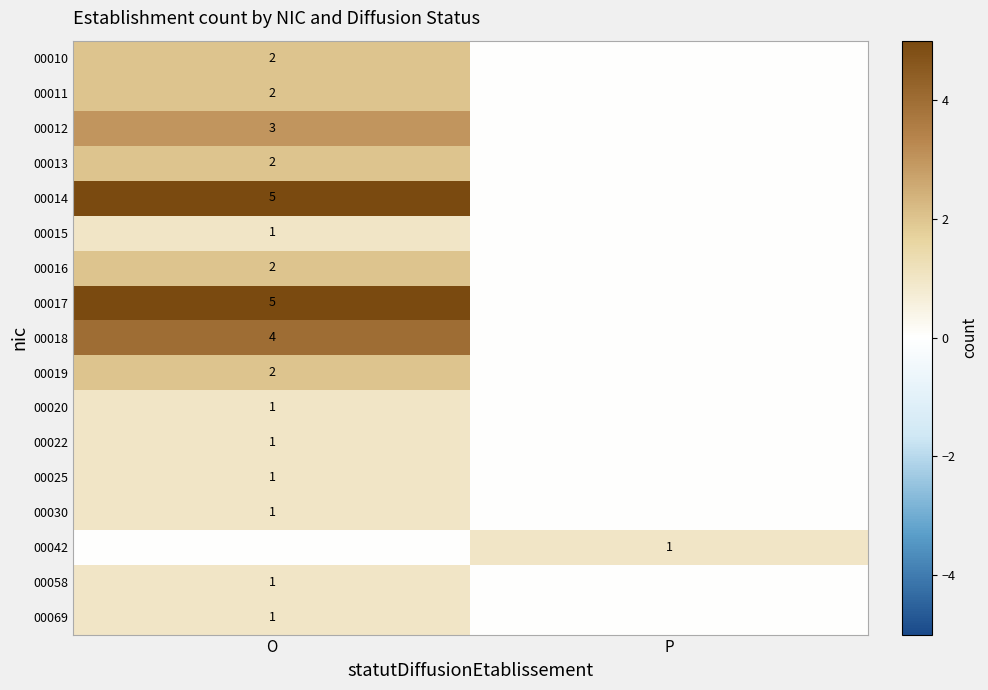

Is it true that 00015 equals 1 at O?

True